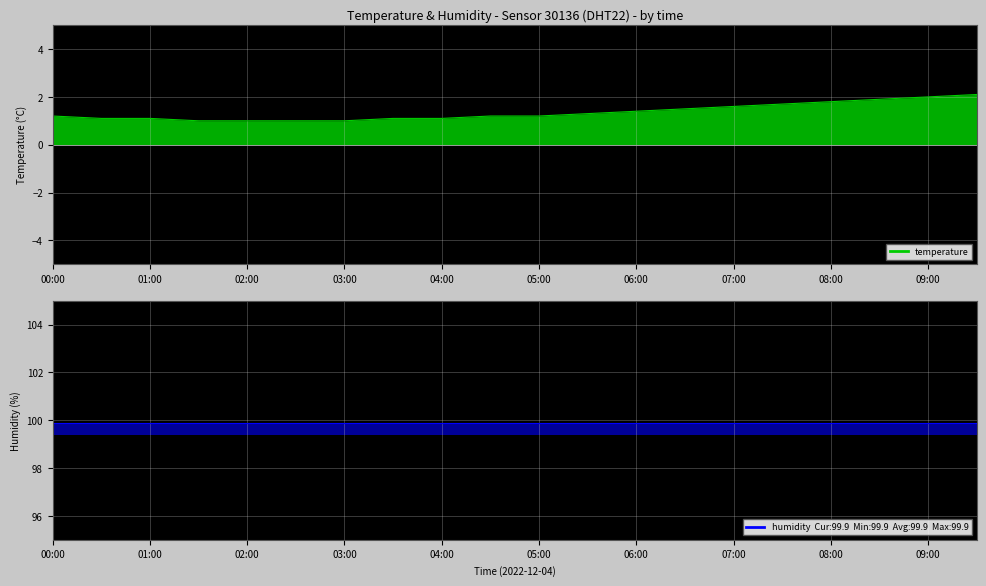

Rank the series by their maximum value, from lowest to highest.

temperature, humidity